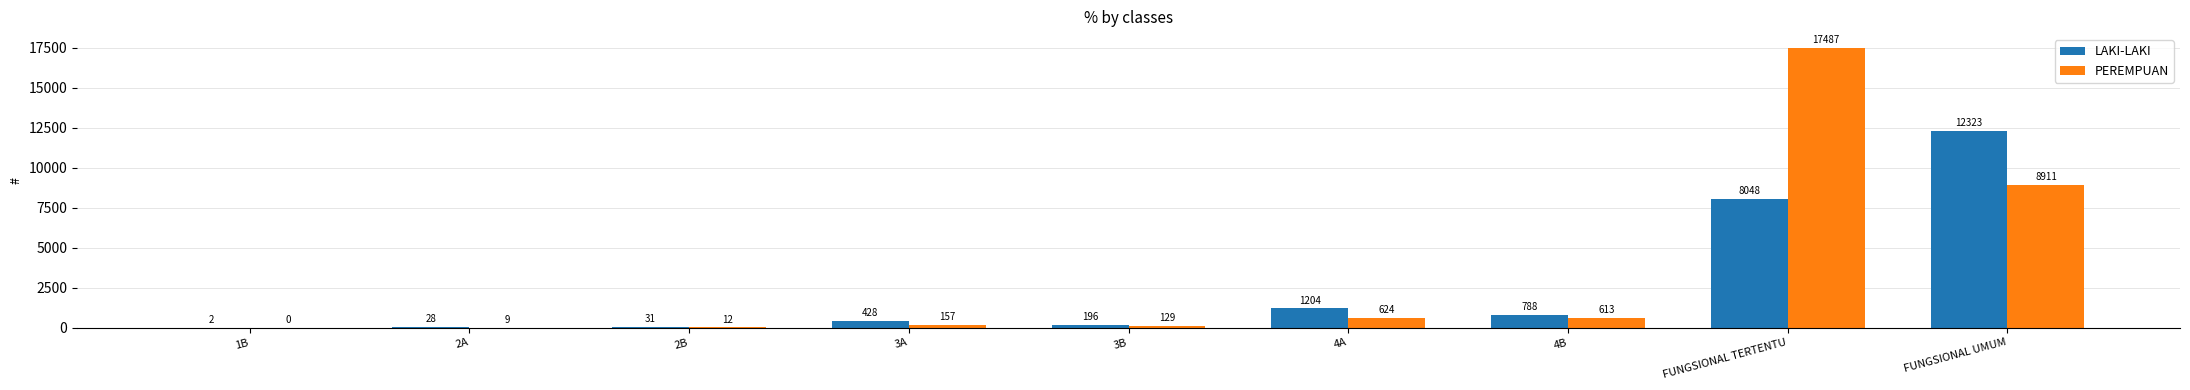

What is the greatest value displayed?

17487